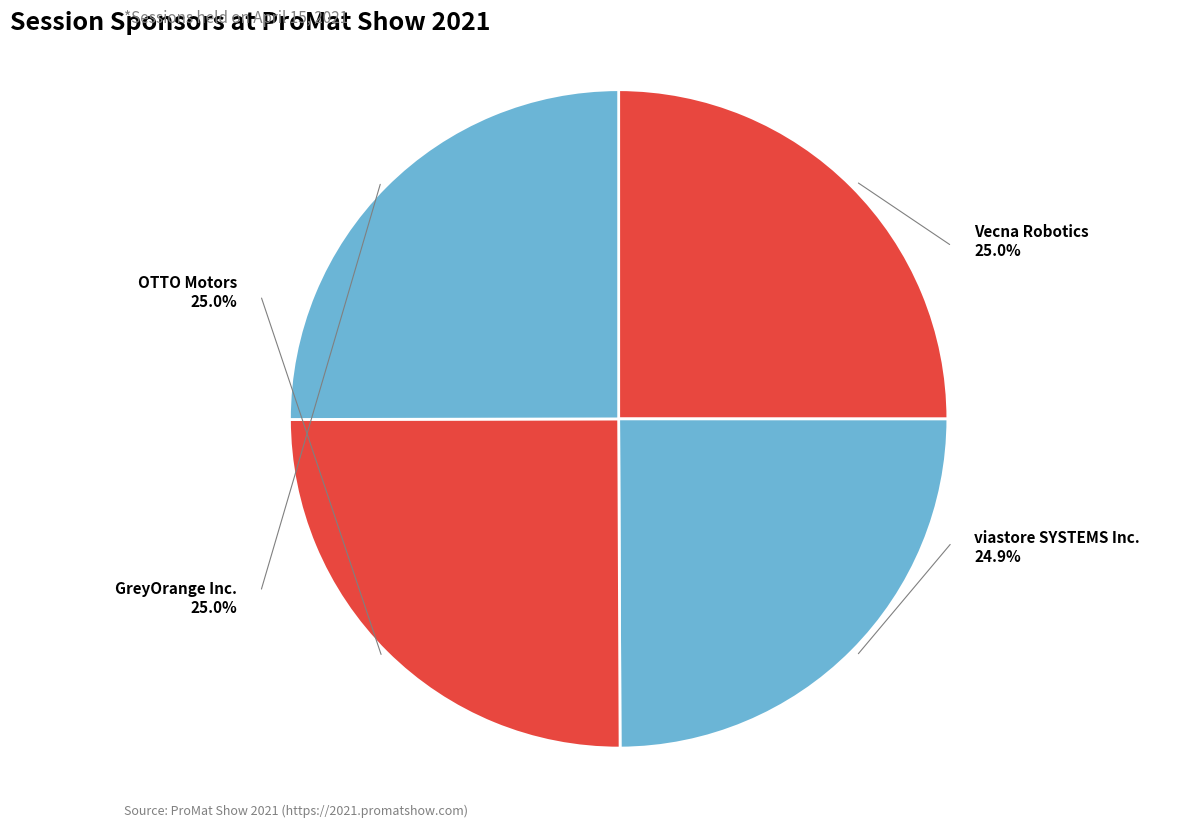

How many segments does this pie chart have?

4